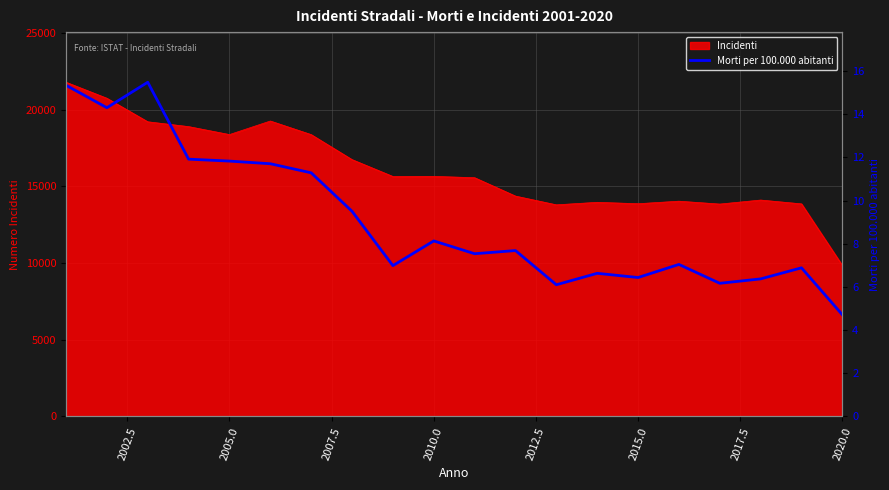

How many lines are shown in the chart?

1